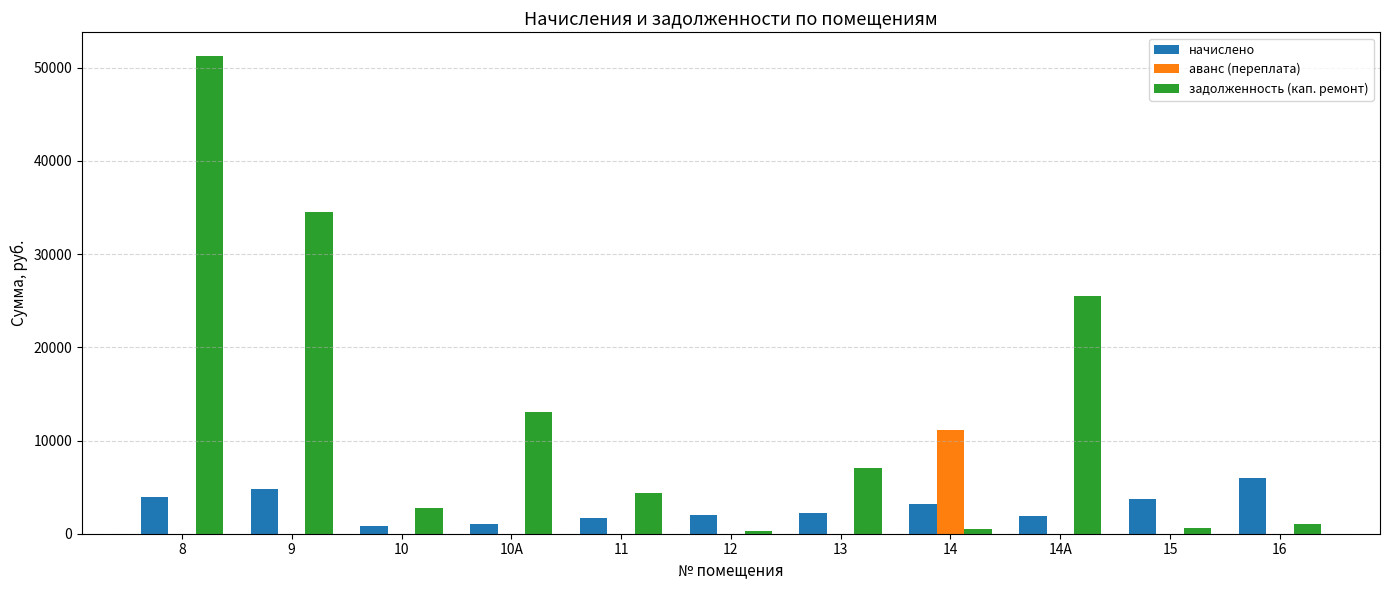

What is the sum of all аванс (переплата) values?

11110.5